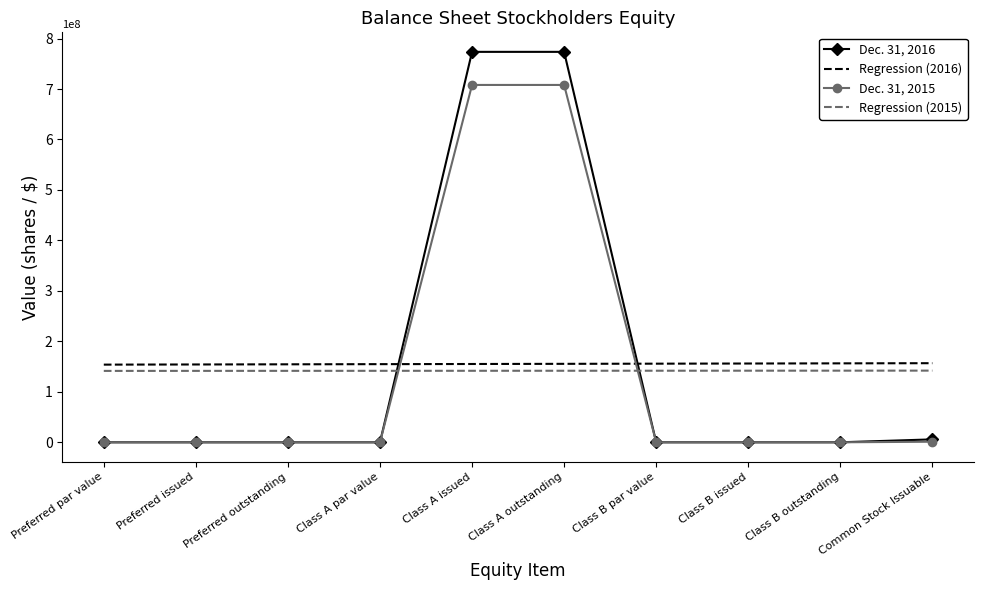

Which series has the largest range (max minus min)?

Dec. 31, 2016